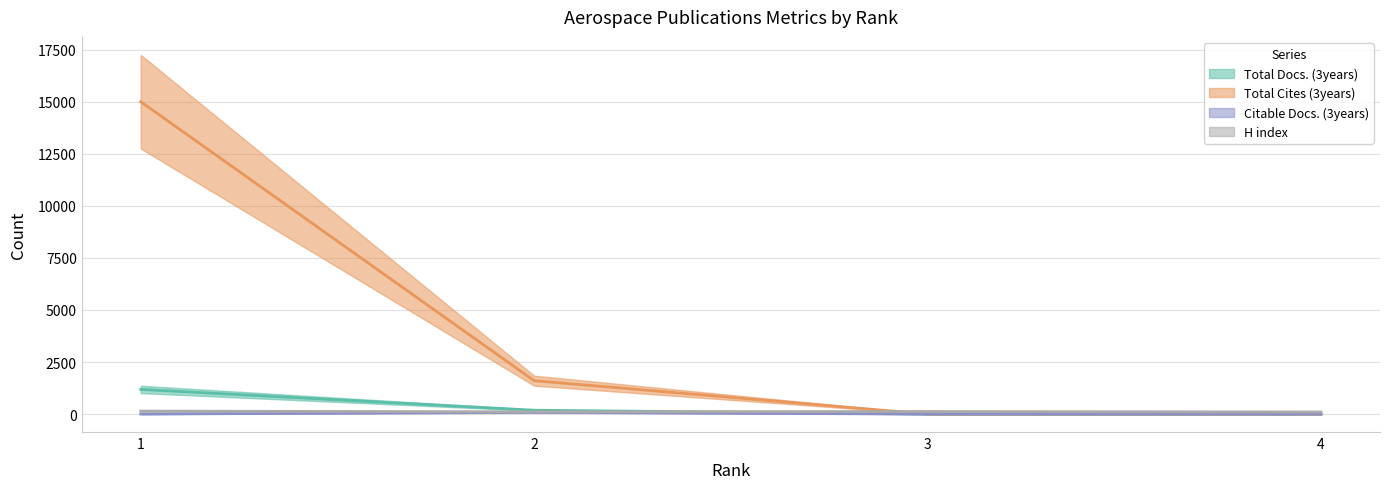

True or false: Total Docs. (3years) and Citable Docs. (3years) intersect in this chart.

False